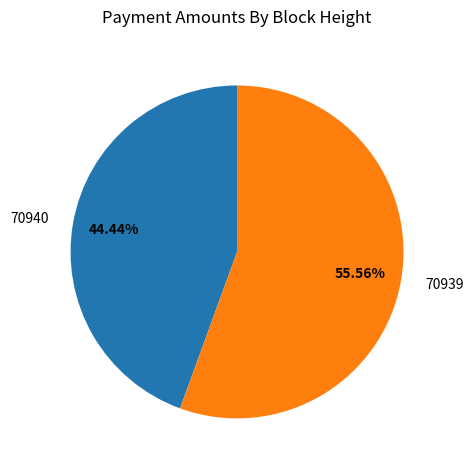

The 70939 slice represents 56% of the pie. True or false?

True